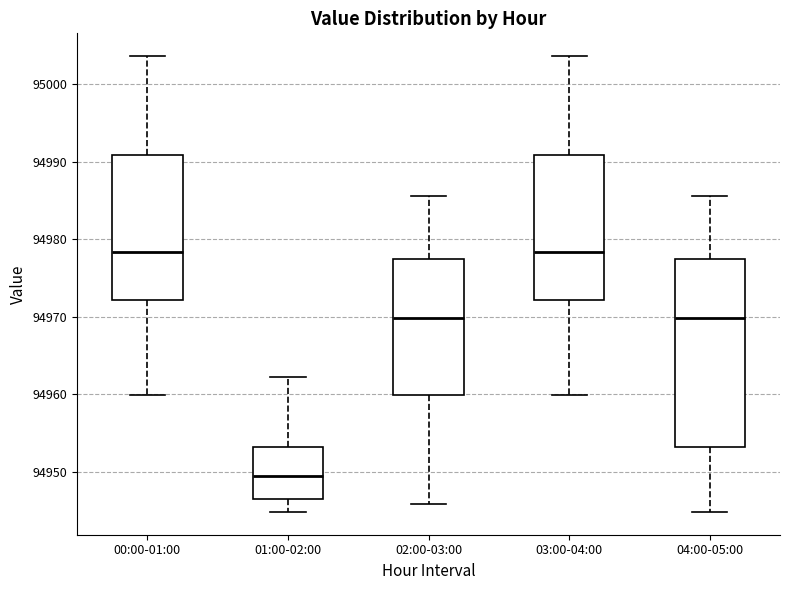

Reading left to right, read every box against the y-axis: the position of its median line, the range the box covers, and the ends of its whiskers. The values are not printed on the chart, so give them approximately, as read against the axis.

00:00-01:00: median 94978, box 94972 to 94991, whiskers 94960 to 95004
01:00-02:00: median 94949, box 94947 to 94953, whiskers 94945 to 94962
02:00-03:00: median 94970, box 94960 to 94978, whiskers 94946 to 94986
03:00-04:00: median 94978, box 94972 to 94991, whiskers 94960 to 95004
04:00-05:00: median 94970, box 94953 to 94978, whiskers 94945 to 94986